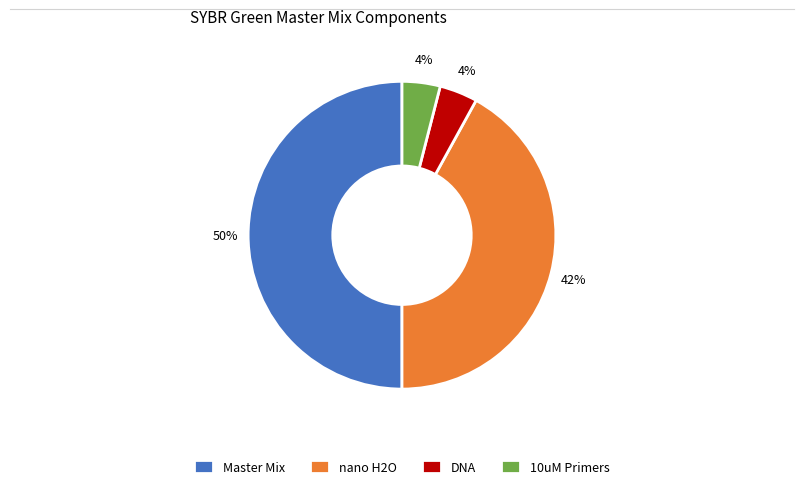

Which category has the biggest portion of the pie?

Master Mix